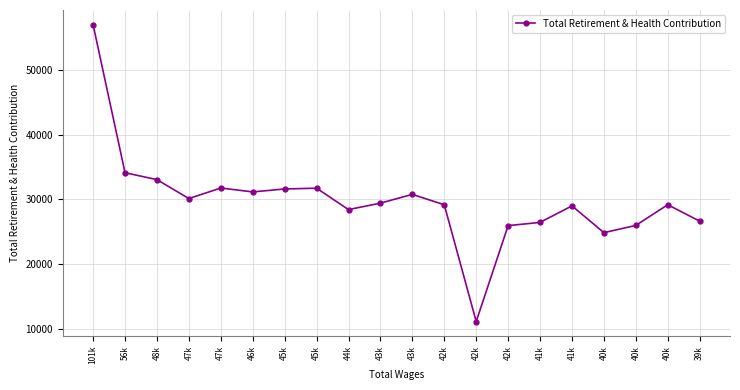

How many lines are shown in the chart?

1